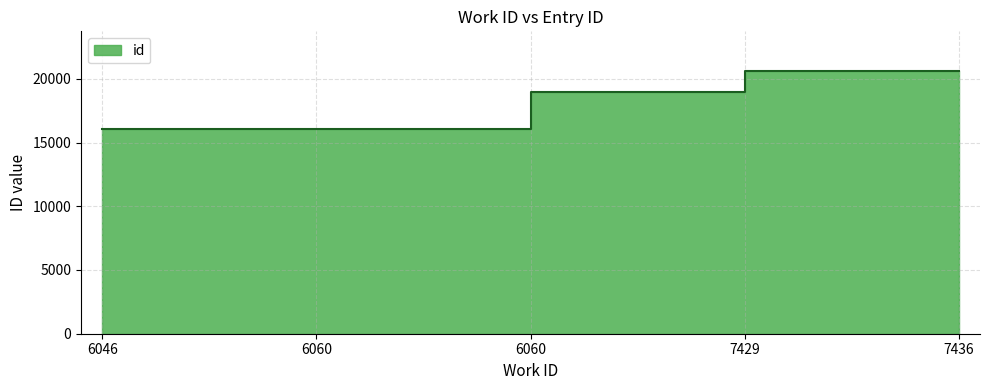

Reading left to right, list all the values displayed in this chart.

6046=16034	6060=16057	6060=18925	7429=20620	7436=20627